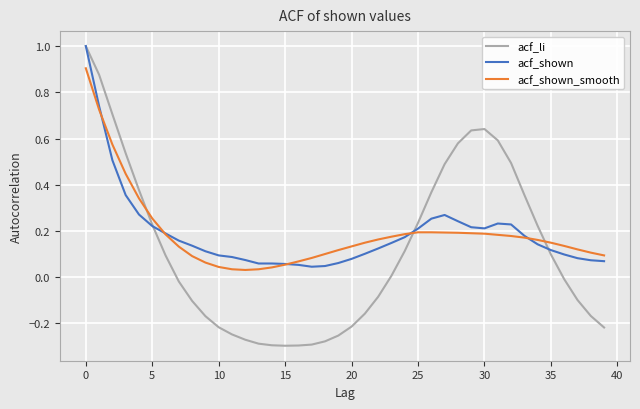

Which series has the largest range (max minus min)?

acf_li